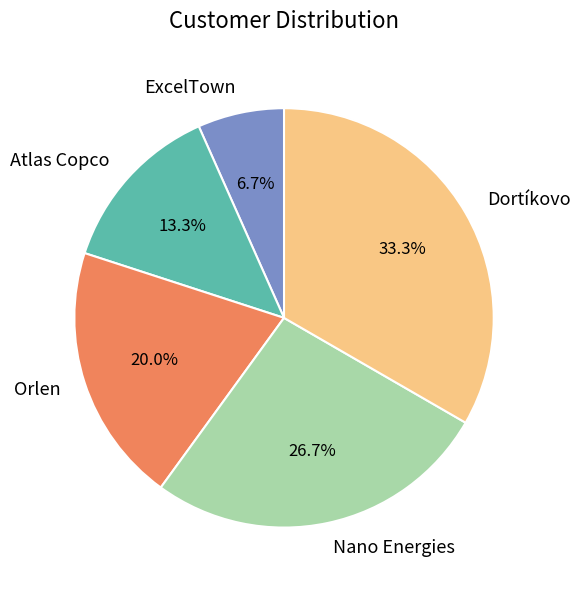

To the nearest percent, what is the difference between the largest and smallest slice percentages?

27%